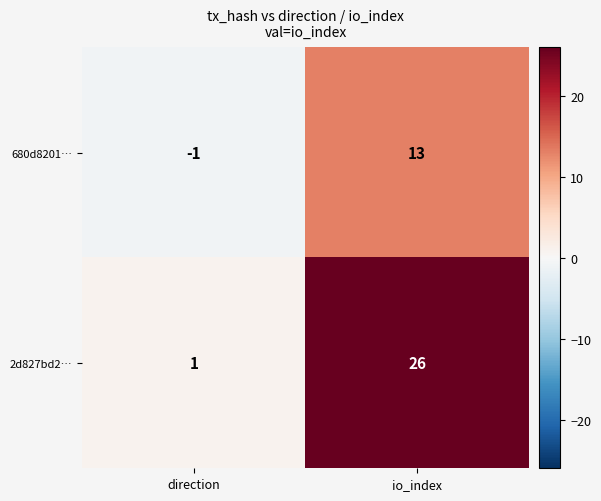

What is the total value across all series at io_index?

39